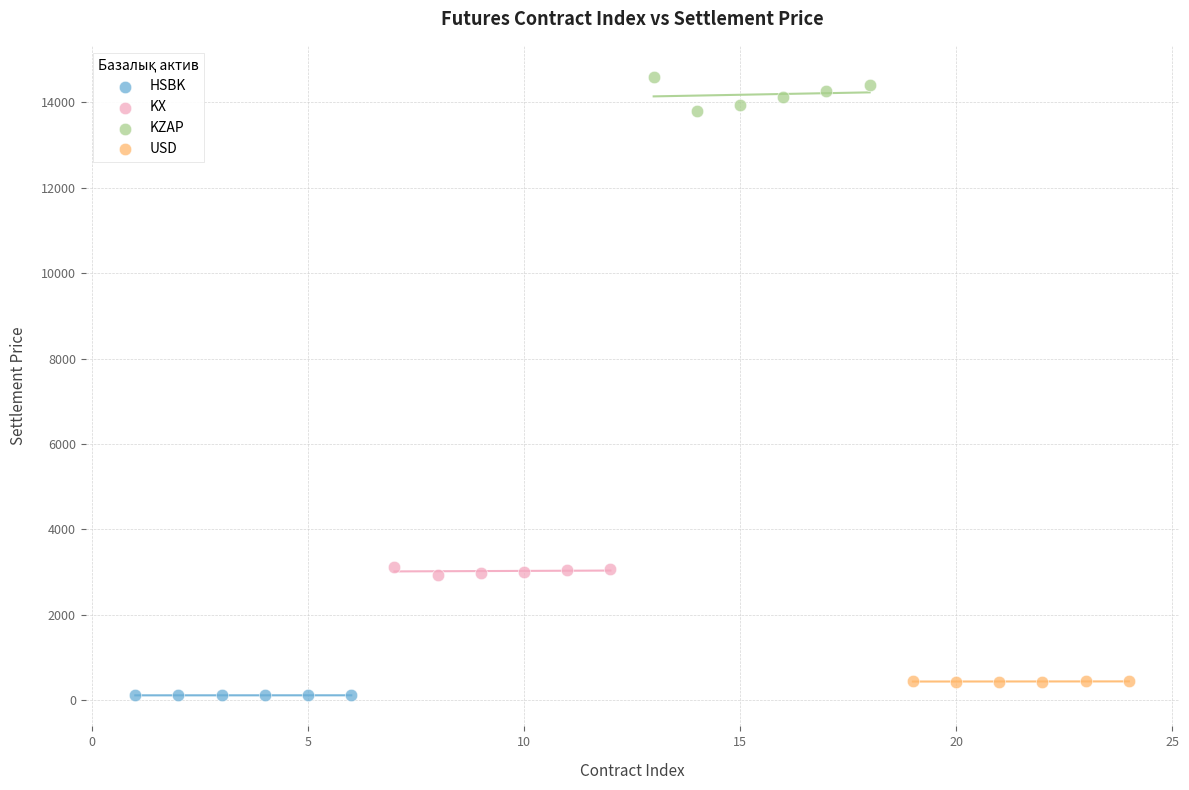

Which series contains the highest Y value?

KZAP